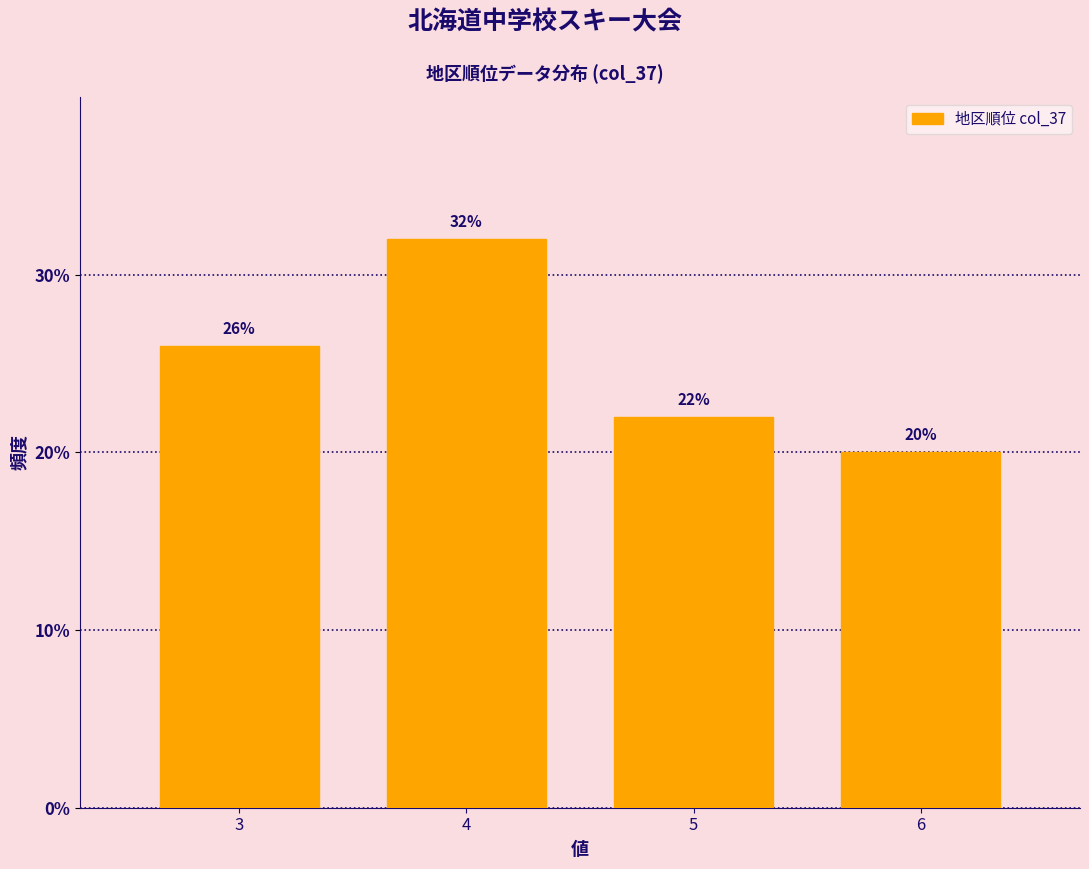

Reading right to left, transcribe all the data shown in this chart.

20	22	32	26